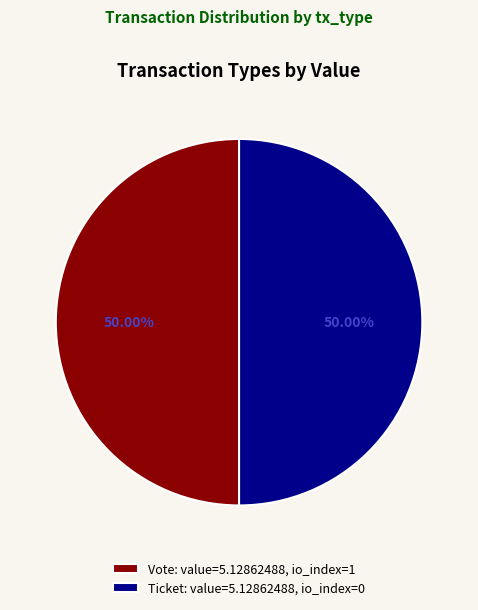

Is the sum of Vote: value=5.12862488, io_index=1 and Ticket: value=5.12862488, io_index=0 greater than half?

Yes